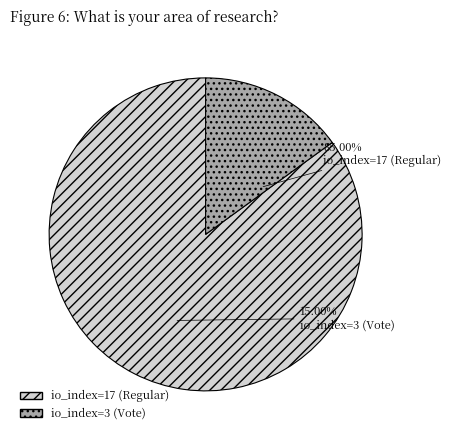

To the nearest percent, what is the combined percentage of io_index=3 (Vote) and io_index=17 (Regular)?

100%